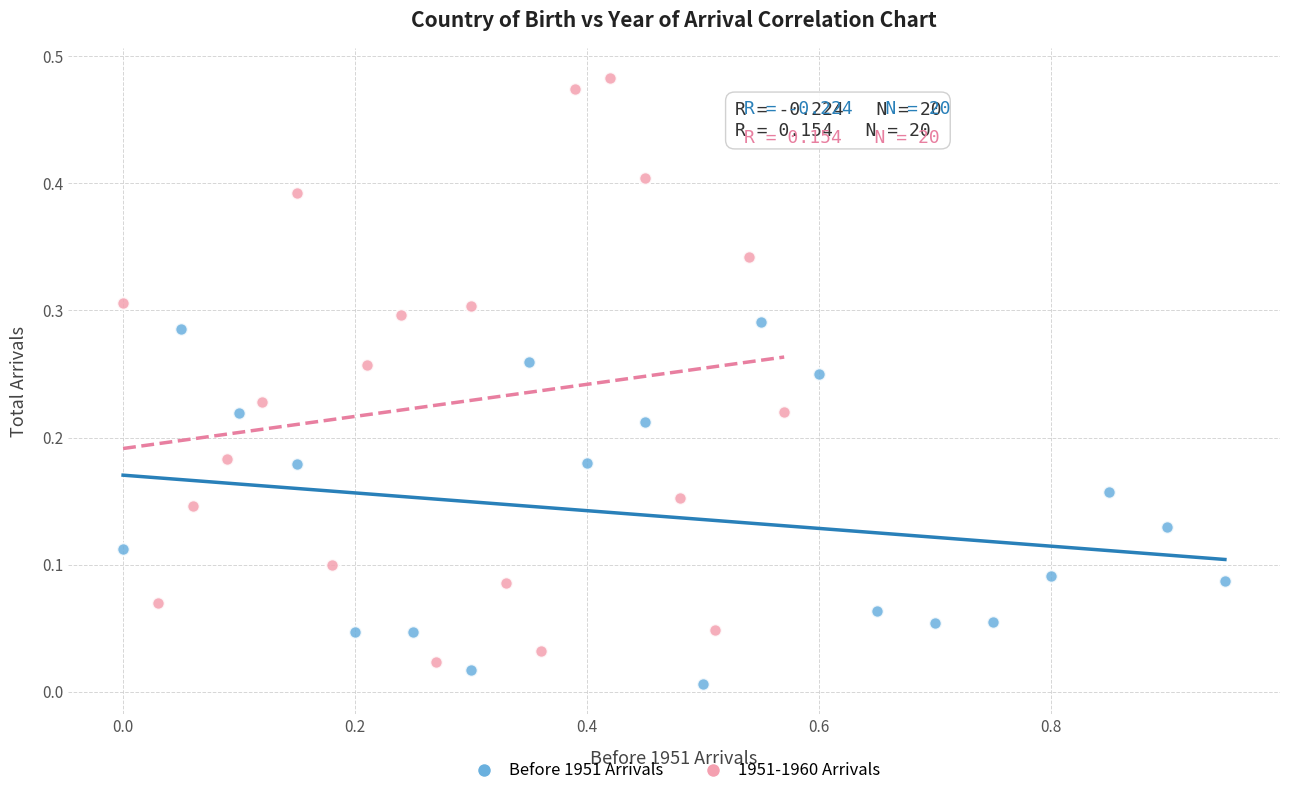

Which series has the largest Y range (max minus min)?

1951-1960 Arrivals